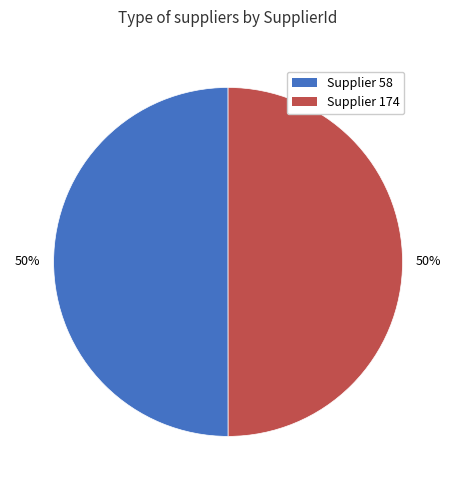

Is it true that Supplier 58 is 39% of the pie?

False